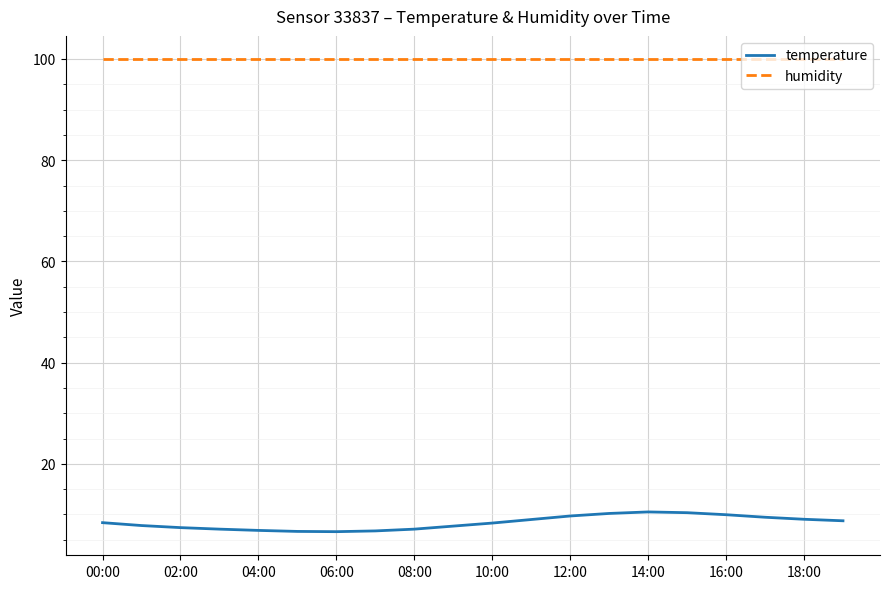

What is the greatest value displayed?

99.9